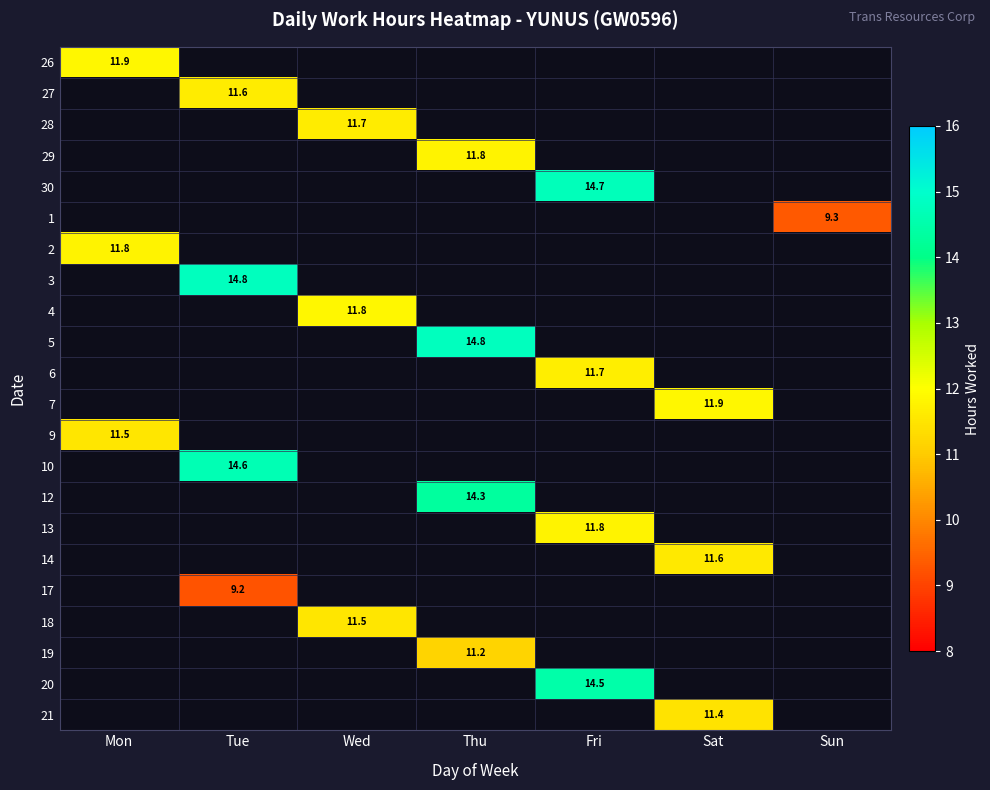

The value of 26 at Mon is 11.9. True or false?

True